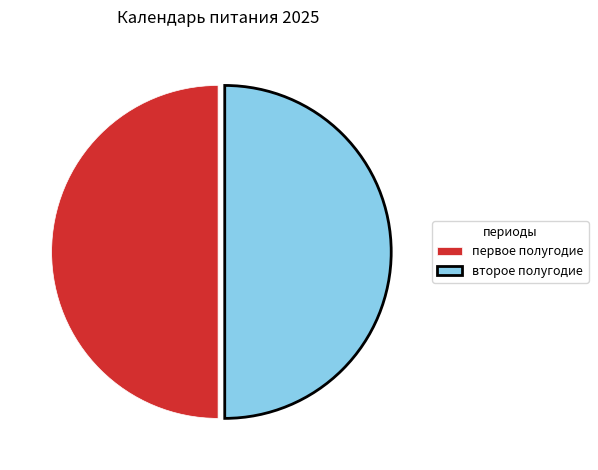

True or false: первое полугодие accounts for 50% of the total.

True